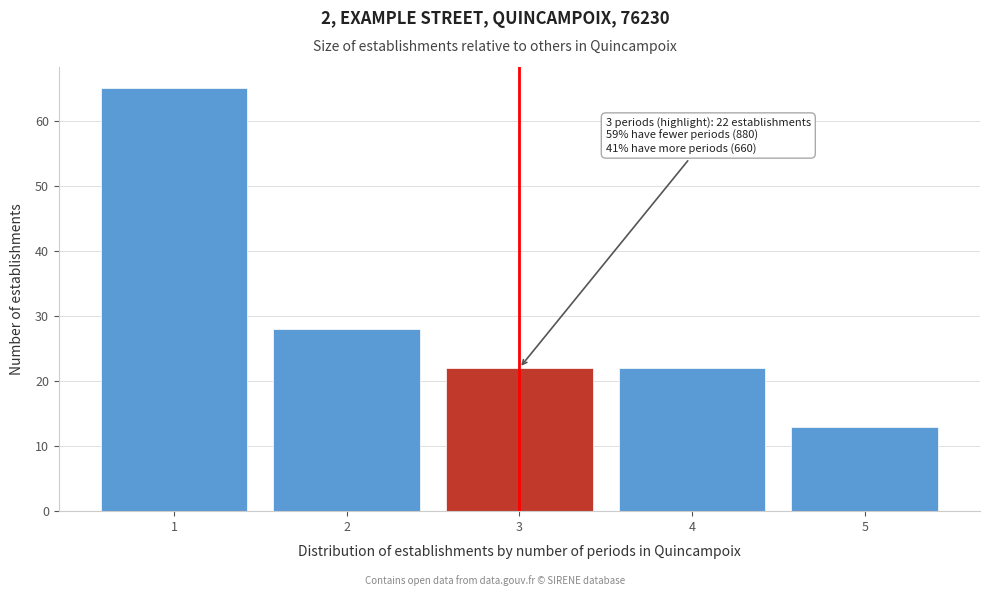

Over which range of the x-axis is the bar tallest?

0.5 to 1.5